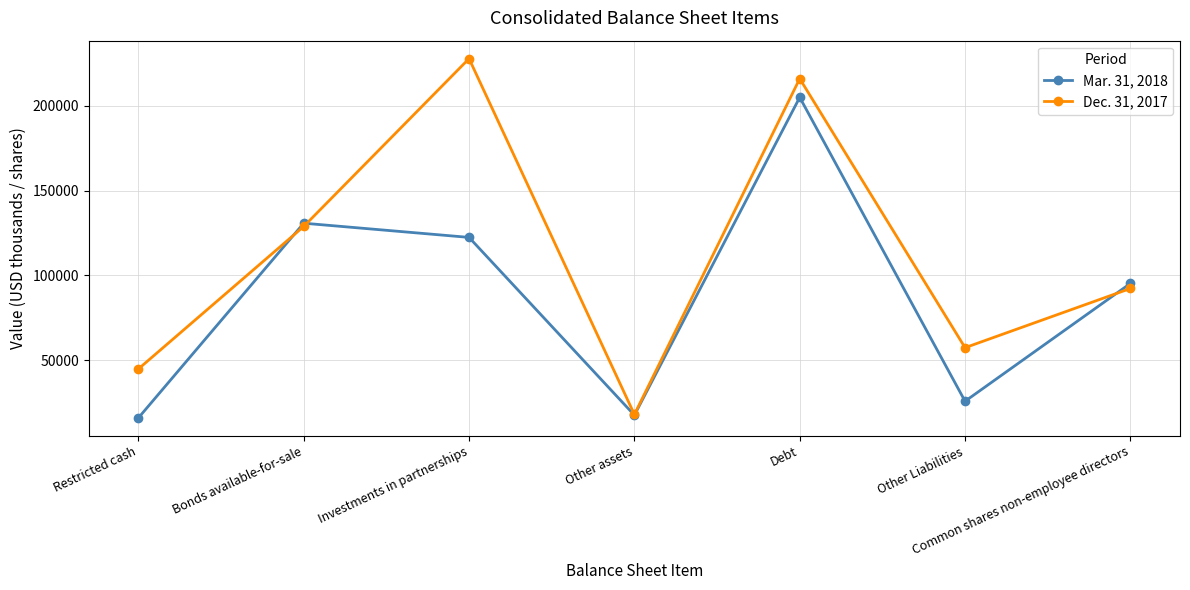

Reading left to right, list all the values displayed in this chart.

Mar. 31, 2018: Restricted cash=15870	Bonds available-for-sale=130816	Investments in partnerships=122432	Other assets=17497	Debt=205099	Other Liabilities=25717	Common shares non-employee directors=95263
Dec. 31, 2017: Restricted cash=44766	Bonds available-for-sale=128902	Investments in partnerships=227962	Other assets=17905	Debt=216139	Other Liabilities=57332	Common shares non-employee directors=92282